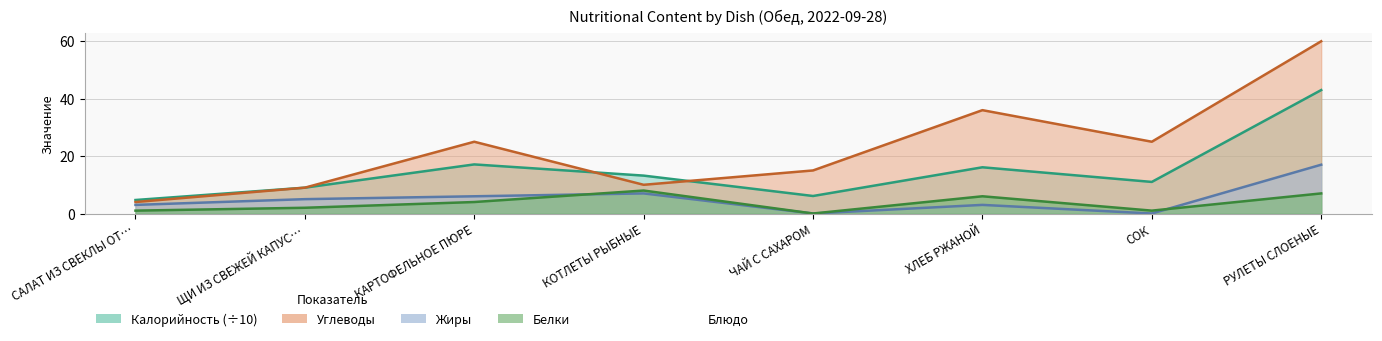

What is the difference between the maximum and second lowest values in the Жиры series?

17.0